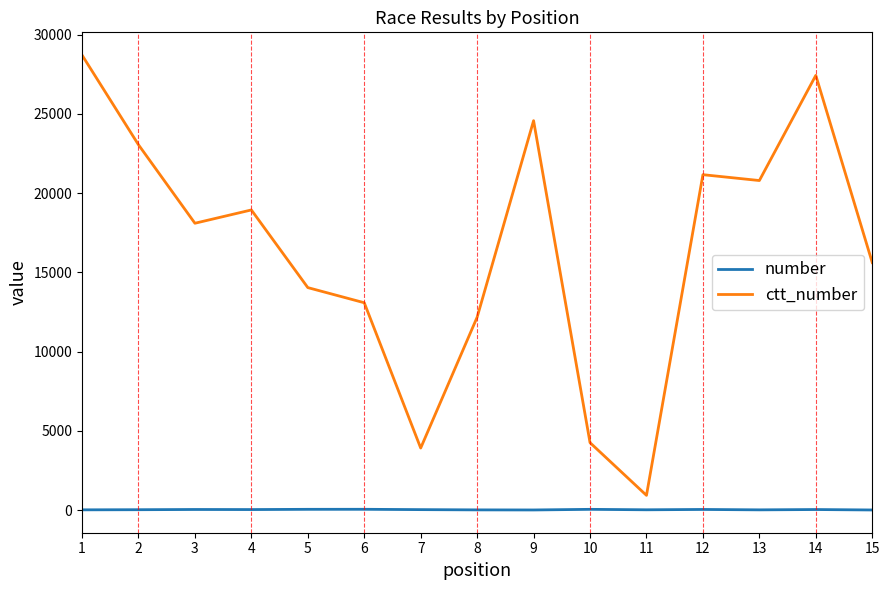

Which series has the largest range (max minus min)?

ctt_number